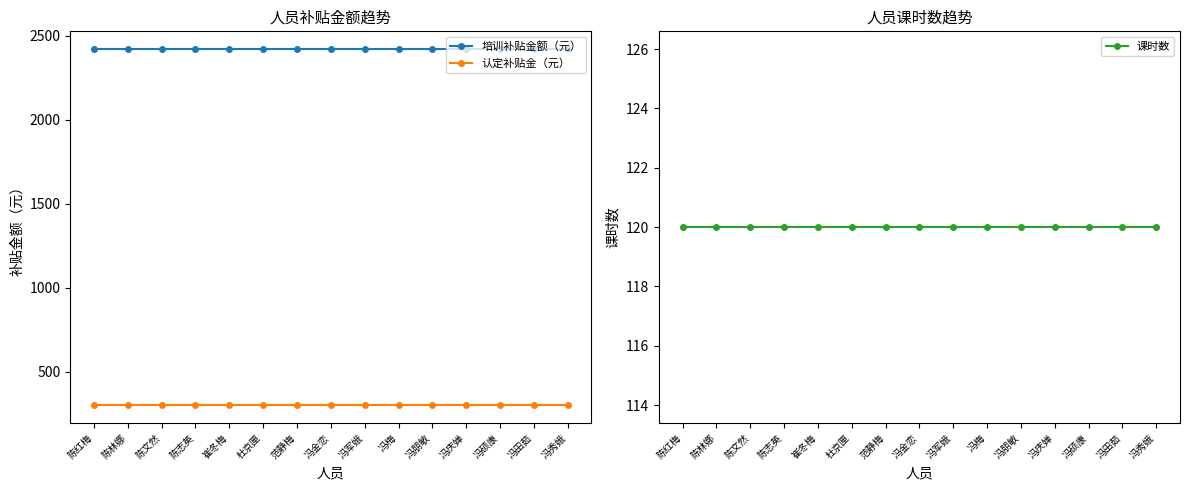

Is this an area chart (filled region under the line)?

No